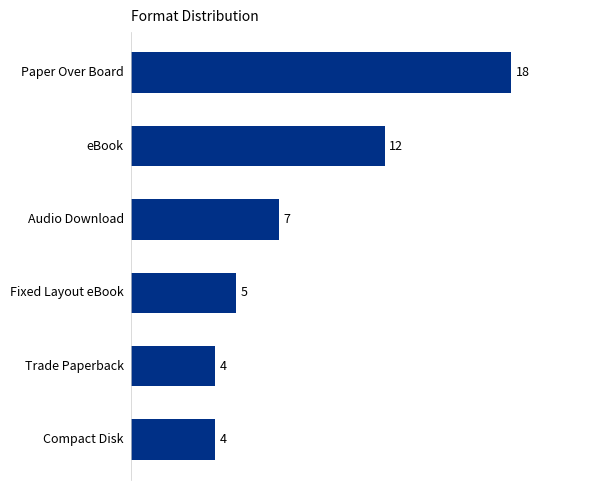

What is the average value?

8